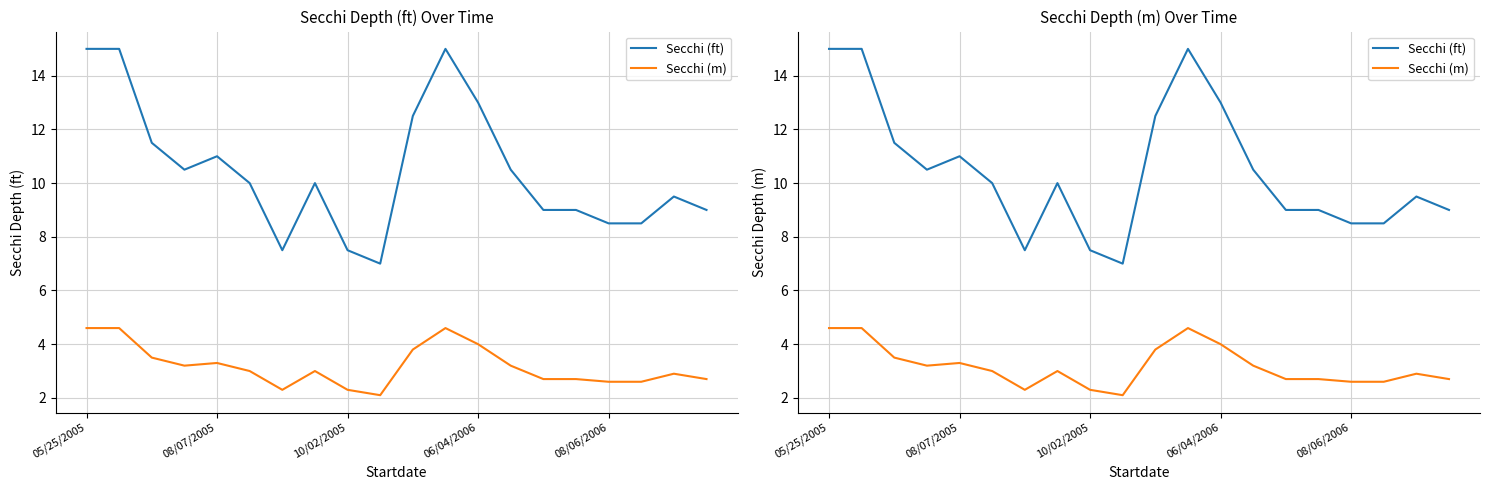

What is the value of the Secchi (m) point at the 20th from the left?

2.7